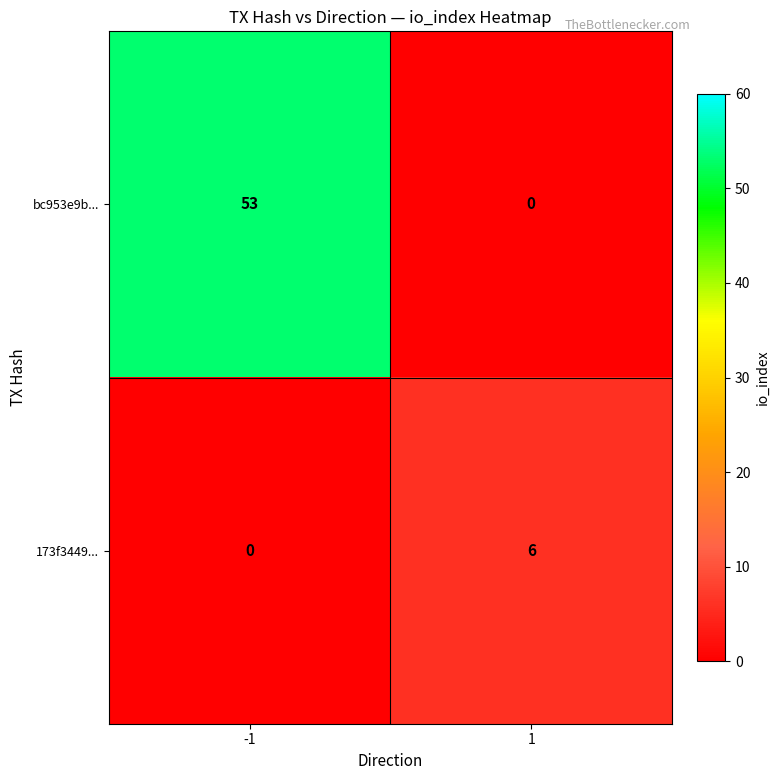

True or false: 173f3449... has a value of 10 at 1.

False